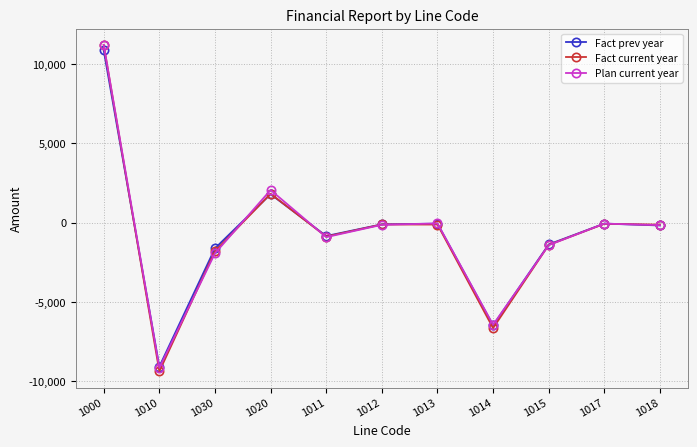

What is the maximum value for Fact current year?

11205